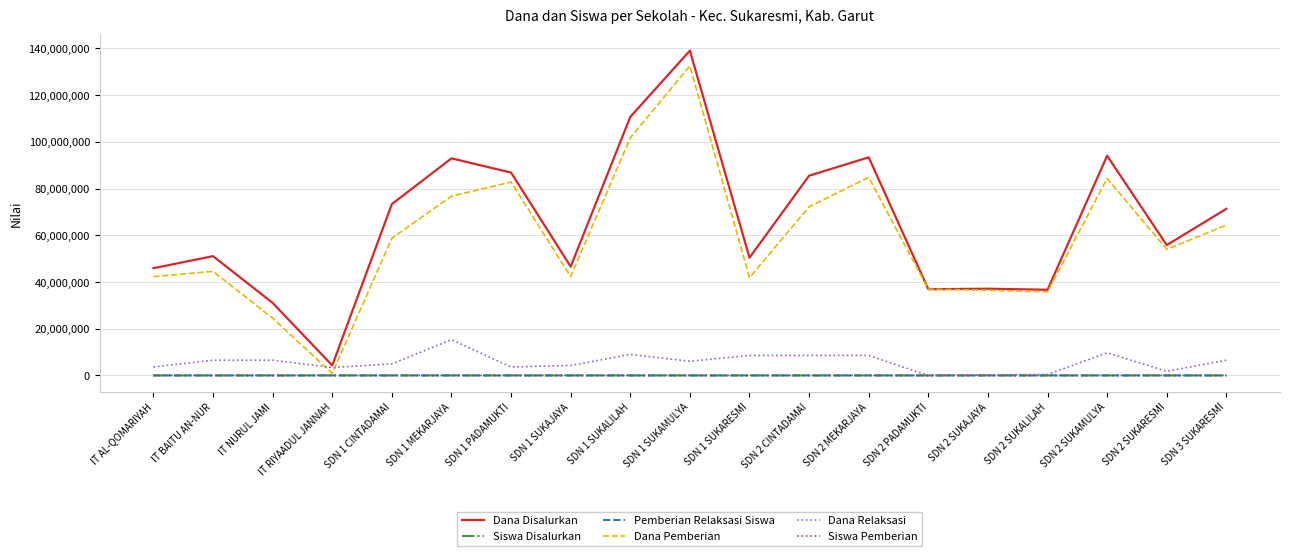

Where is Dana Pemberian nearest to the value 66712500?

SDN 3 SUKARESMI